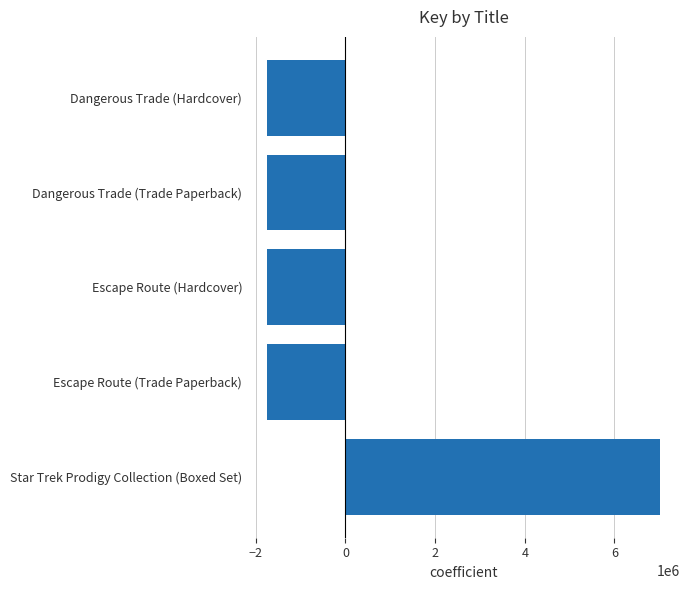

The chart shows a value of -2630366.4 at Escape Route (Hardcover). True or false?

False